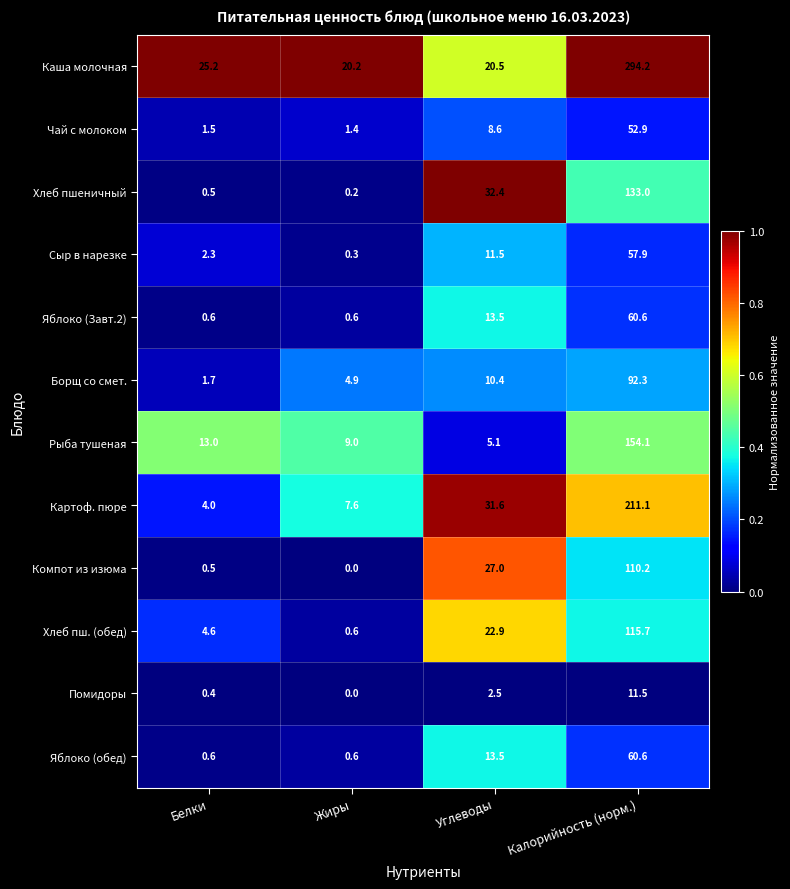

At which category is the sum across all series the highest?

Калорийность (норм.)